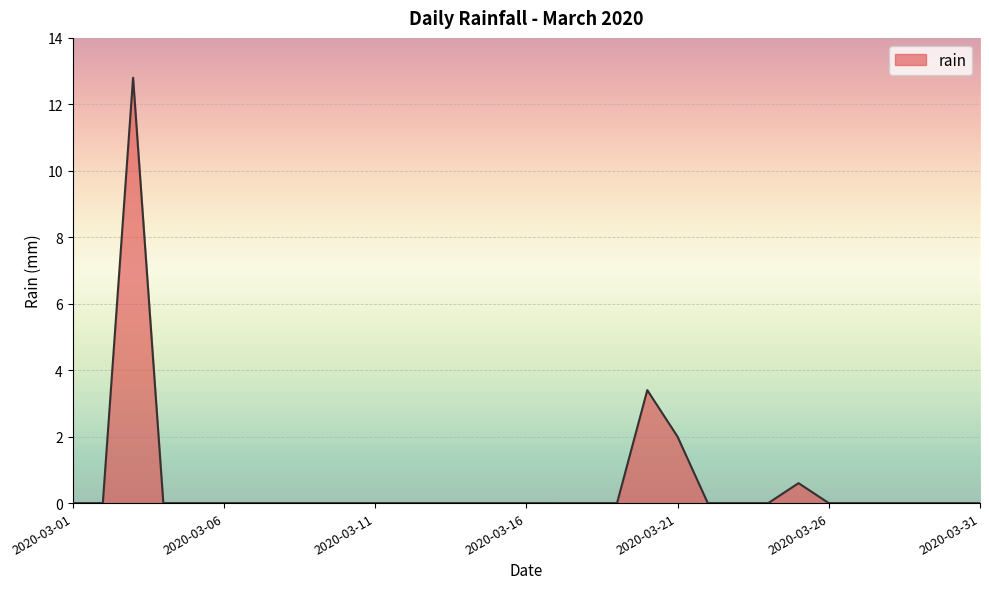

What is the difference between the maximum and minimum values?

12.8